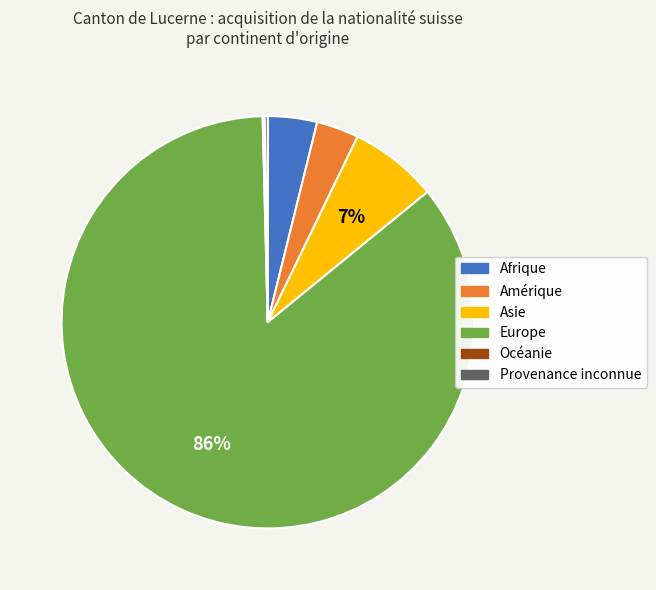

To the nearest percent, what is the combined percentage of Europe and Amérique?

89%